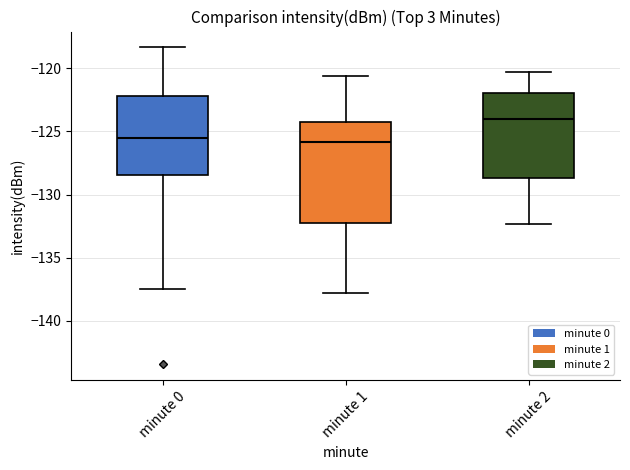

Reading left to right, read every box against the y-axis: the position of its median line, the range the box covers, and the ends of its whiskers. The values are not printed on the chart, so give them approximately, as read against the axis.

minute 0: median -125.5, box -128.5 to -122.0, whiskers -137.5 to -118.5
minute 1: median -126.0, box -132.0 to -124.5, whiskers -138.0 to -120.5
minute 2: median -124.0, box -128.5 to -122.0, whiskers -132.5 to -120.5